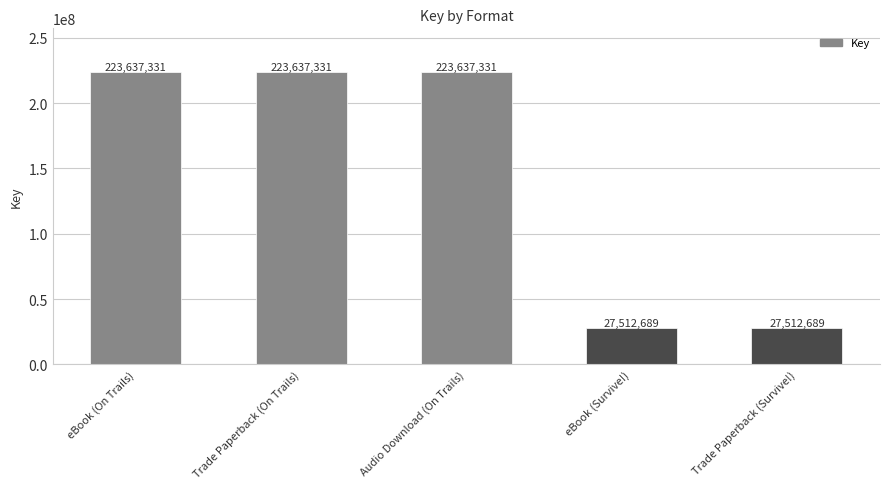

Are the bars horizontal?

No